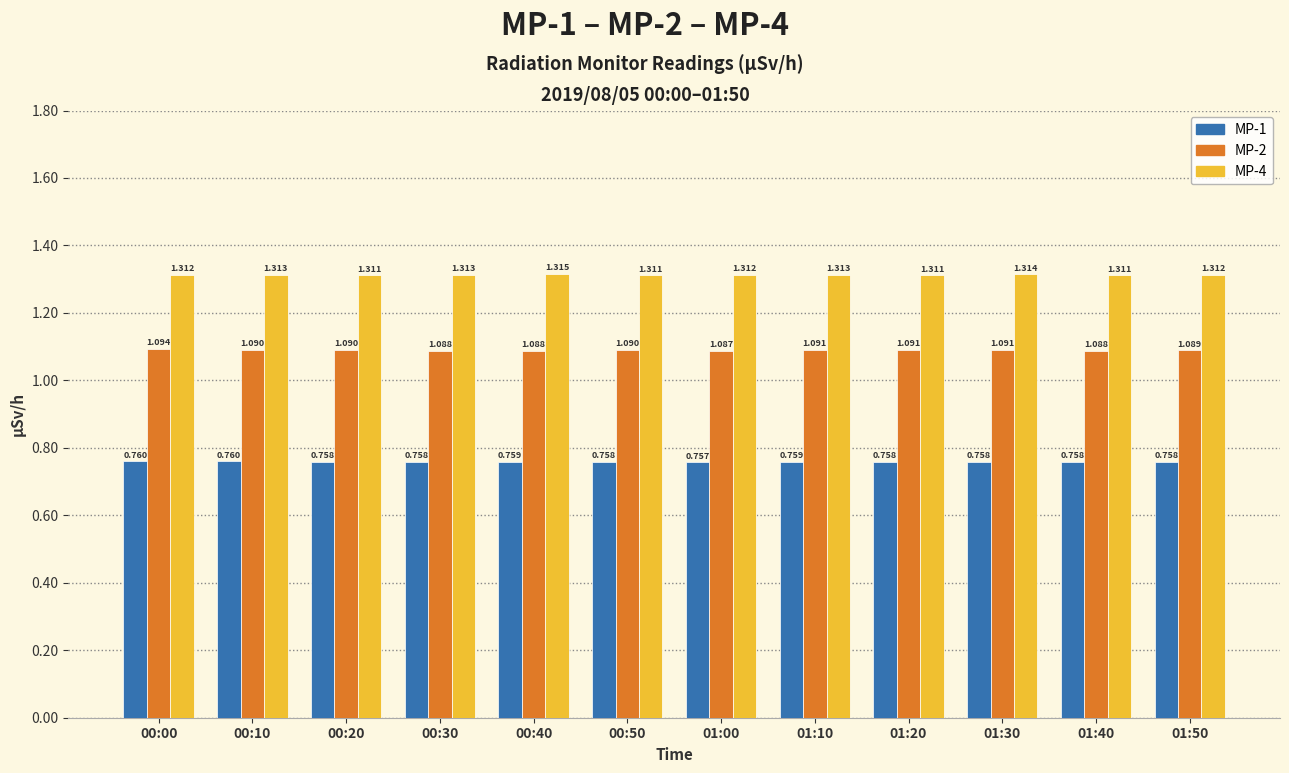

Is the value of MP-1 at 00:00 greater than the value of MP-4 at 01:40?

No